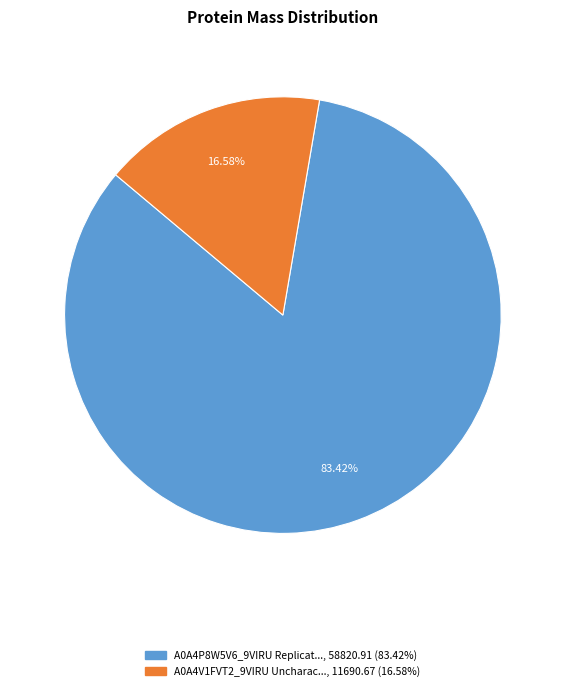

Is there a majority slice in this chart?

Yes